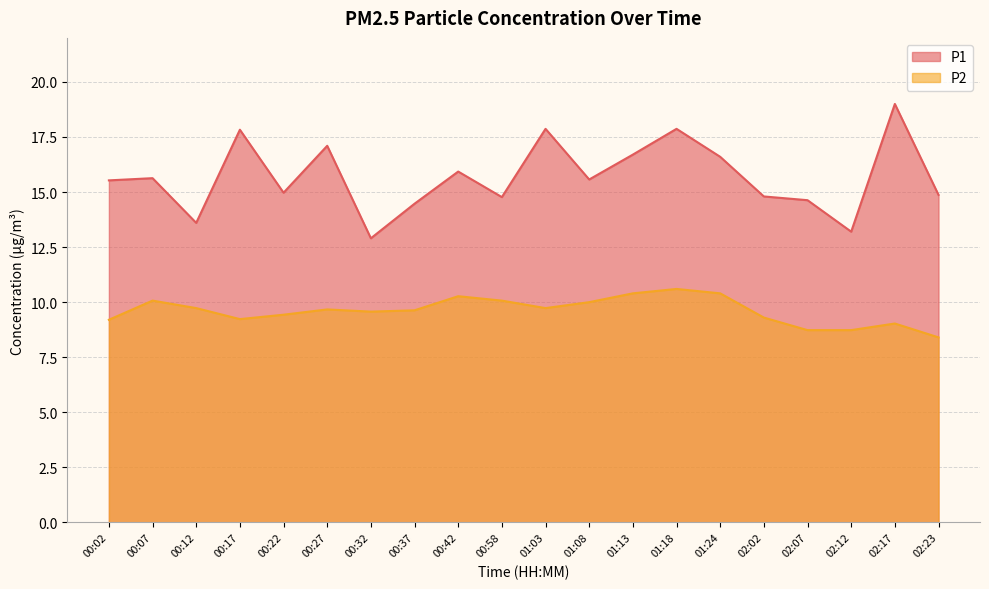

True or false: P1 and P2 intersect in this chart.

False